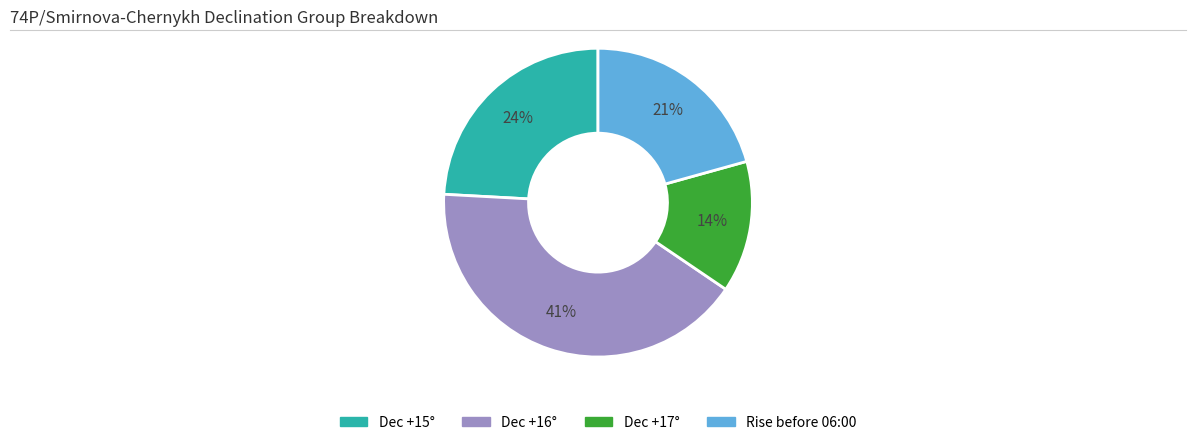

Count the number of slices in the pie.

4